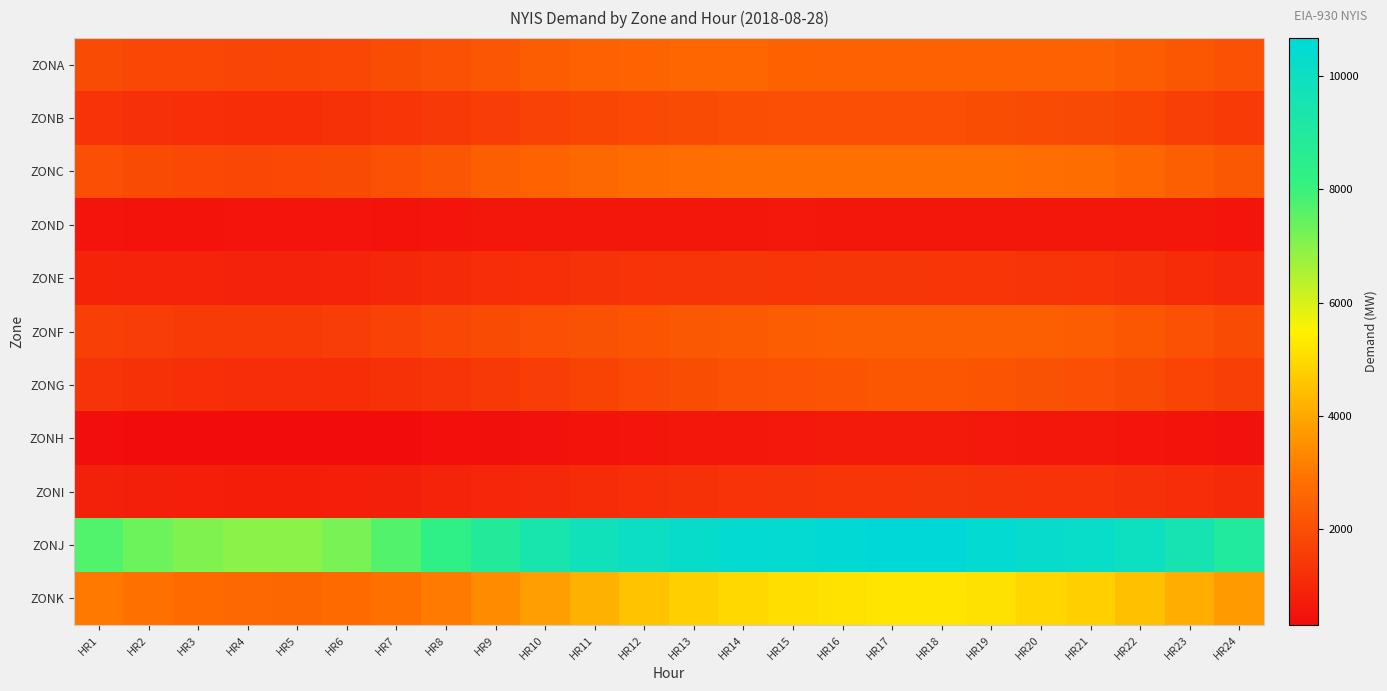

At how many categories does at least one series exceed 9118?

14